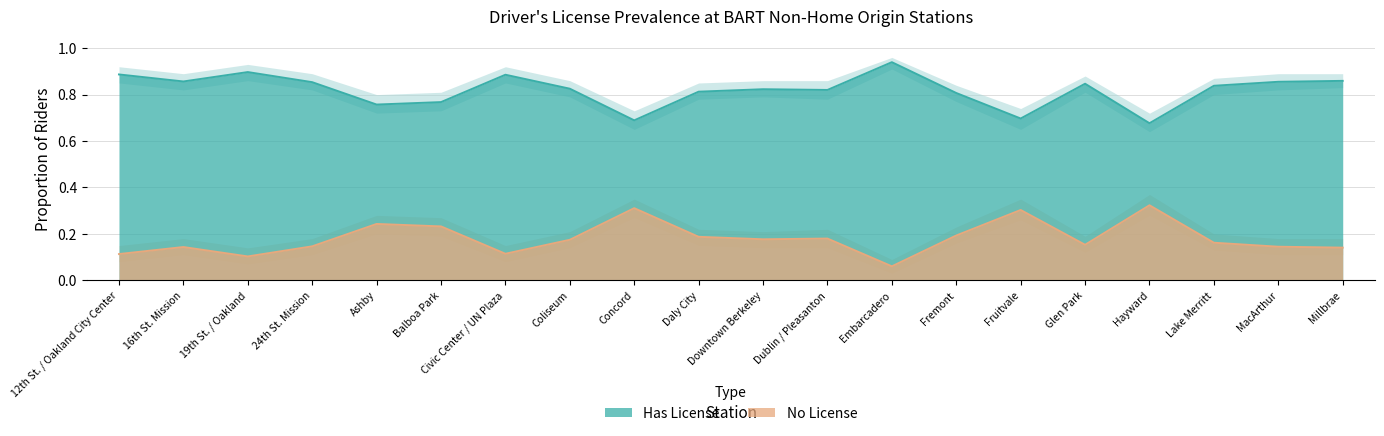

How many No License values are between 0 and 1?

20